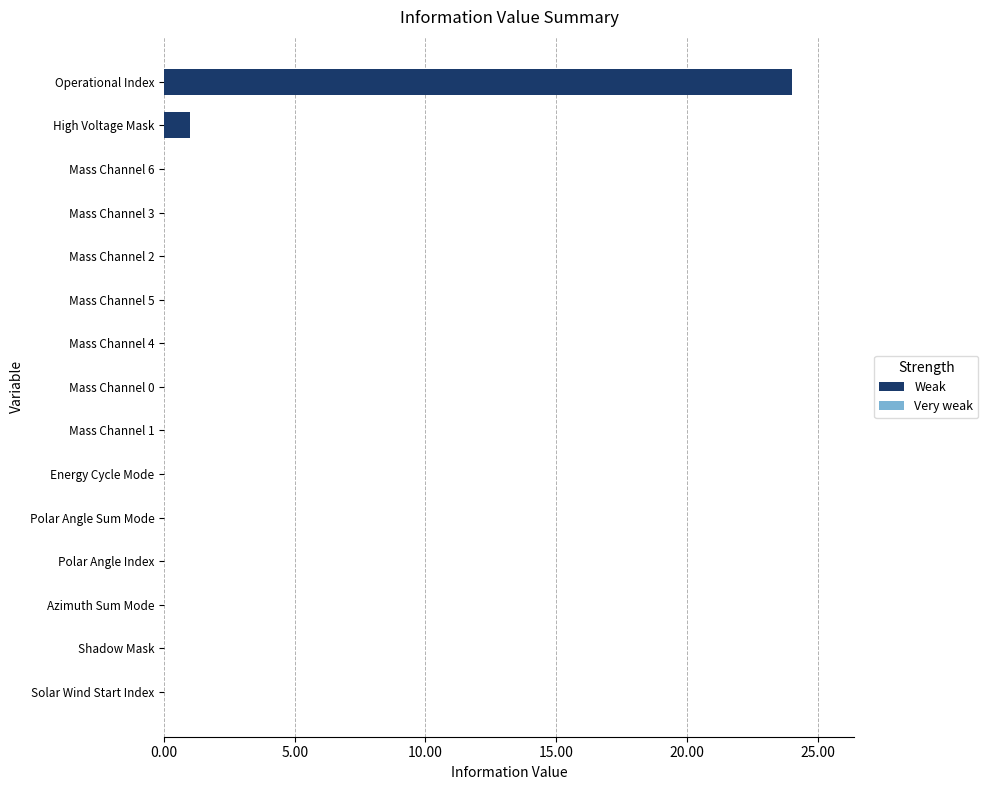

What is the maximum value shown in the chart?

24